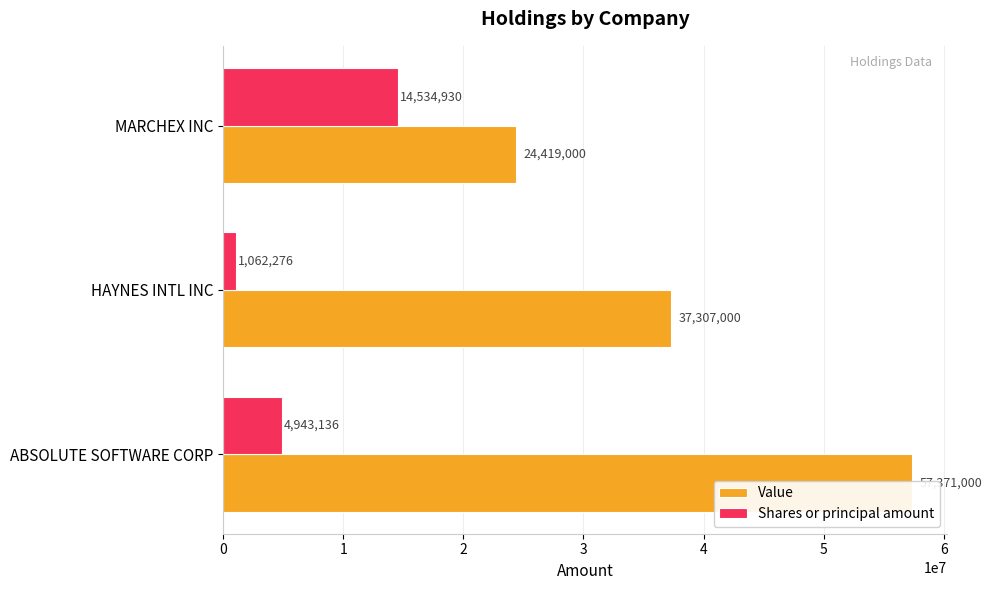

What is the total value across all series at ABSOLUTE SOFTWARE CORP?

62314136